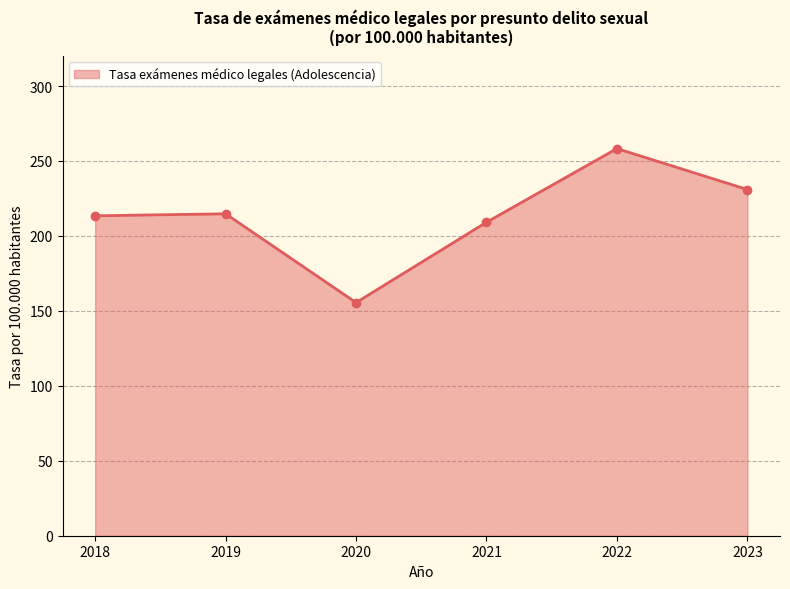

How many categories are shown in the chart?

6